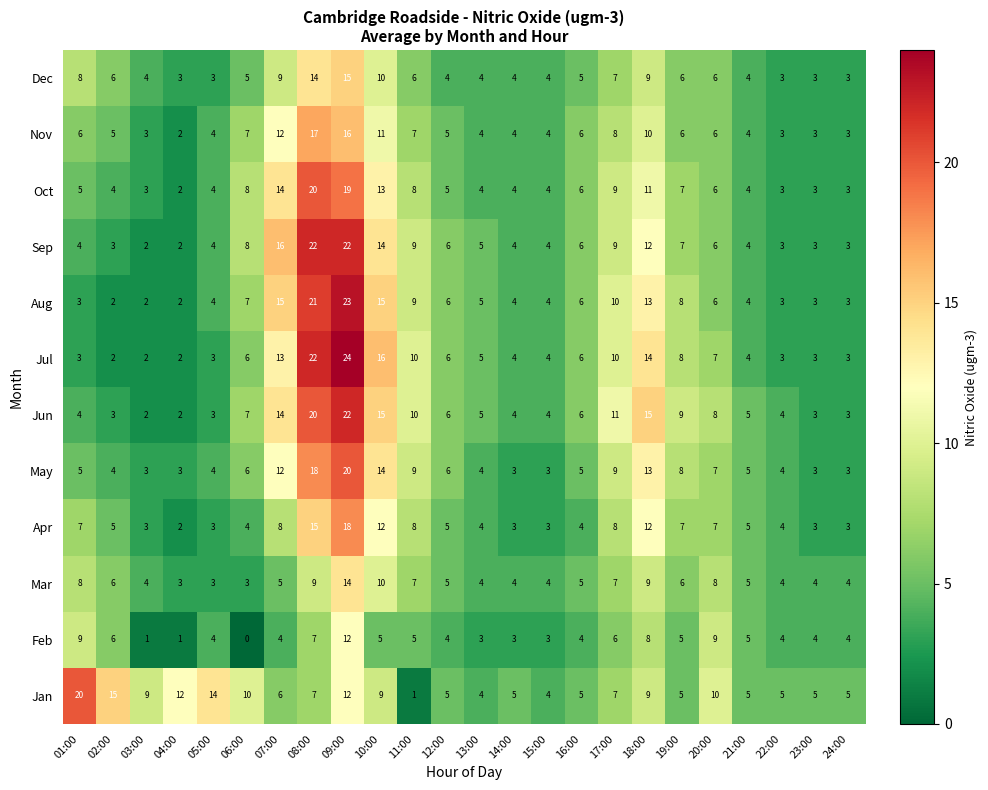

Which series has the widest spread of values?

Jul